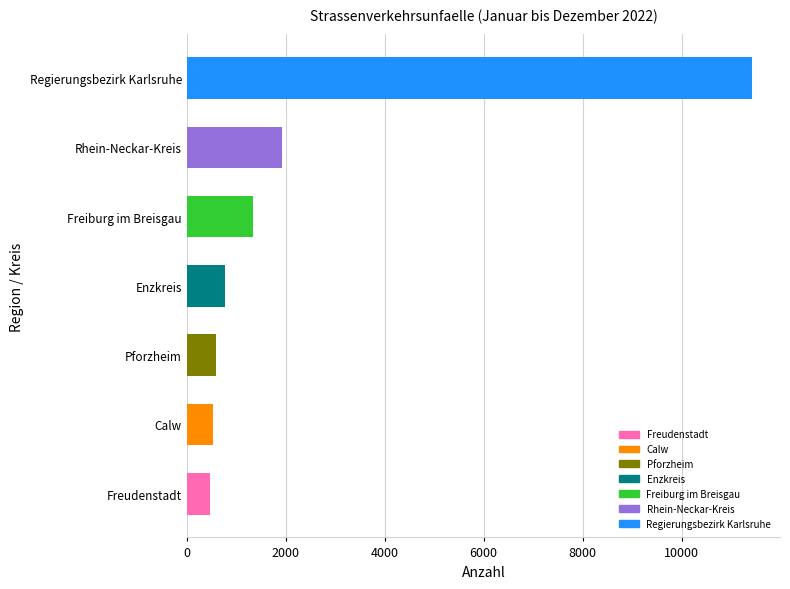

What is the ratio of the value at Regierungsbezirk Karlsruhe to the value at Freiburg im Breisgau?

8.5